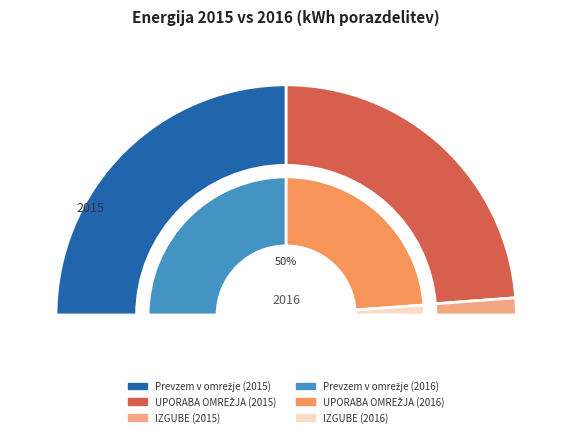

Is it true that Prevzem v omrežje is 50% of the pie?

True